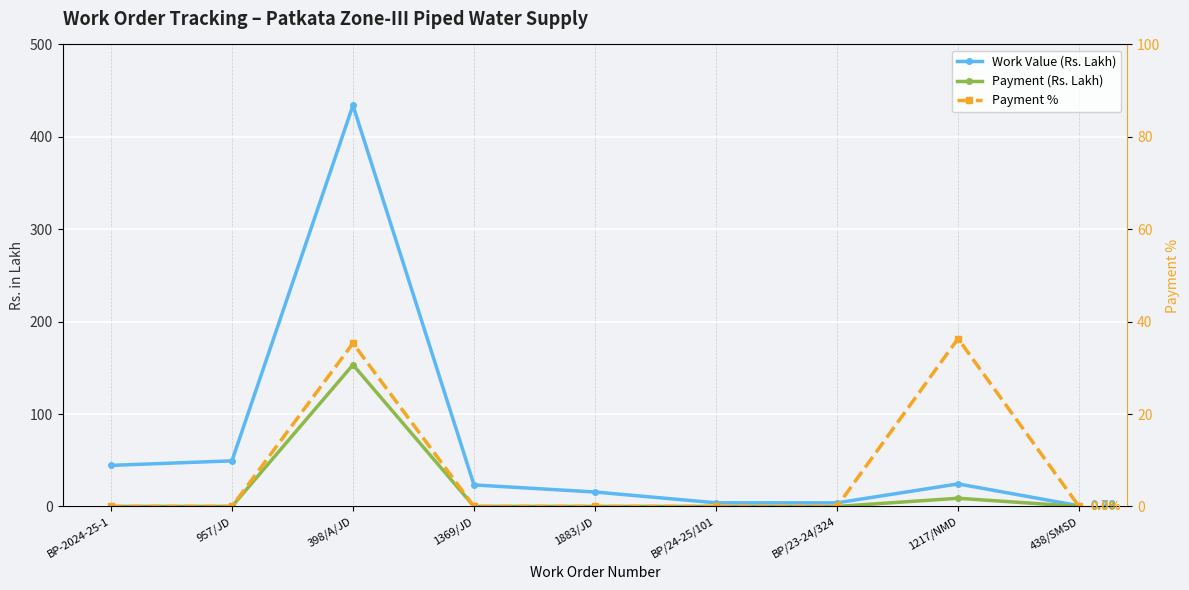

What is the label of the 3rd point from the right?

BP/23-24/324